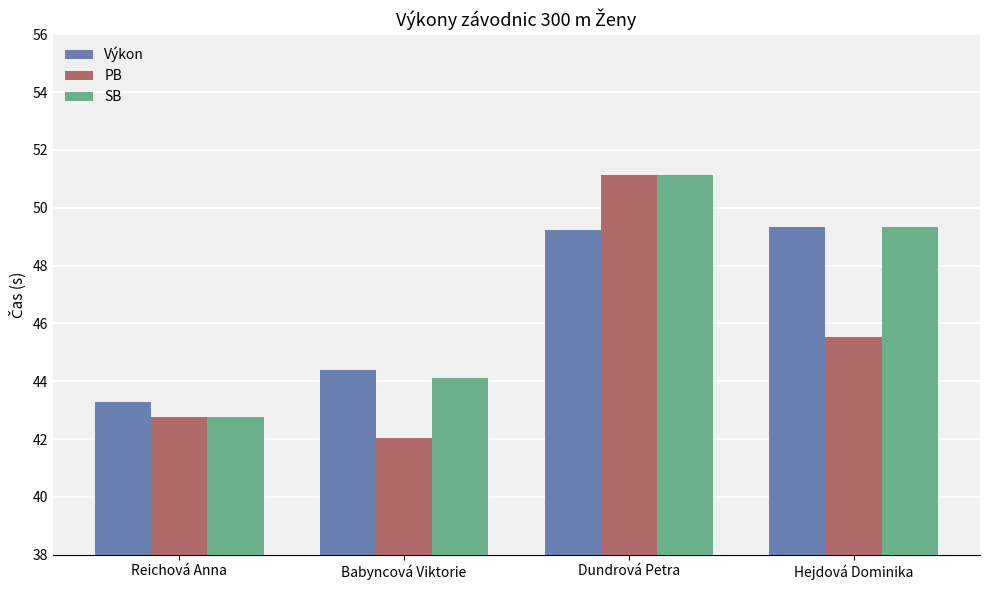

Count the number of categories in the chart.

4